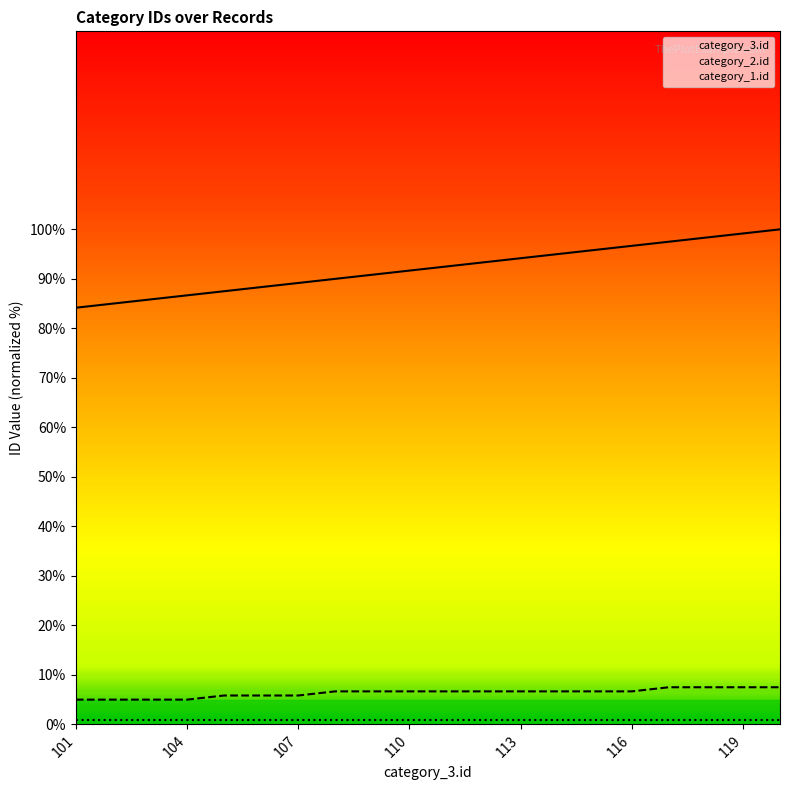

How many data points does each series have?

20